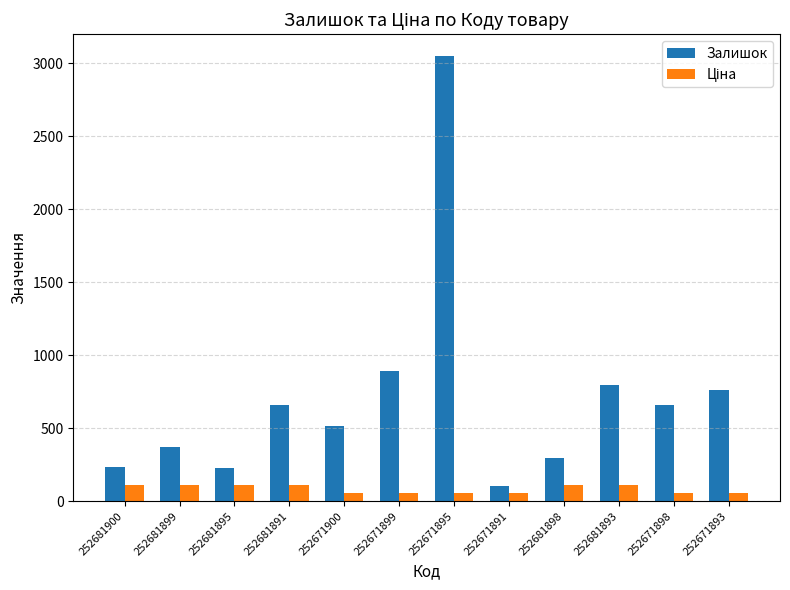

Which category has the lowest value in the Залишок series?

252671891